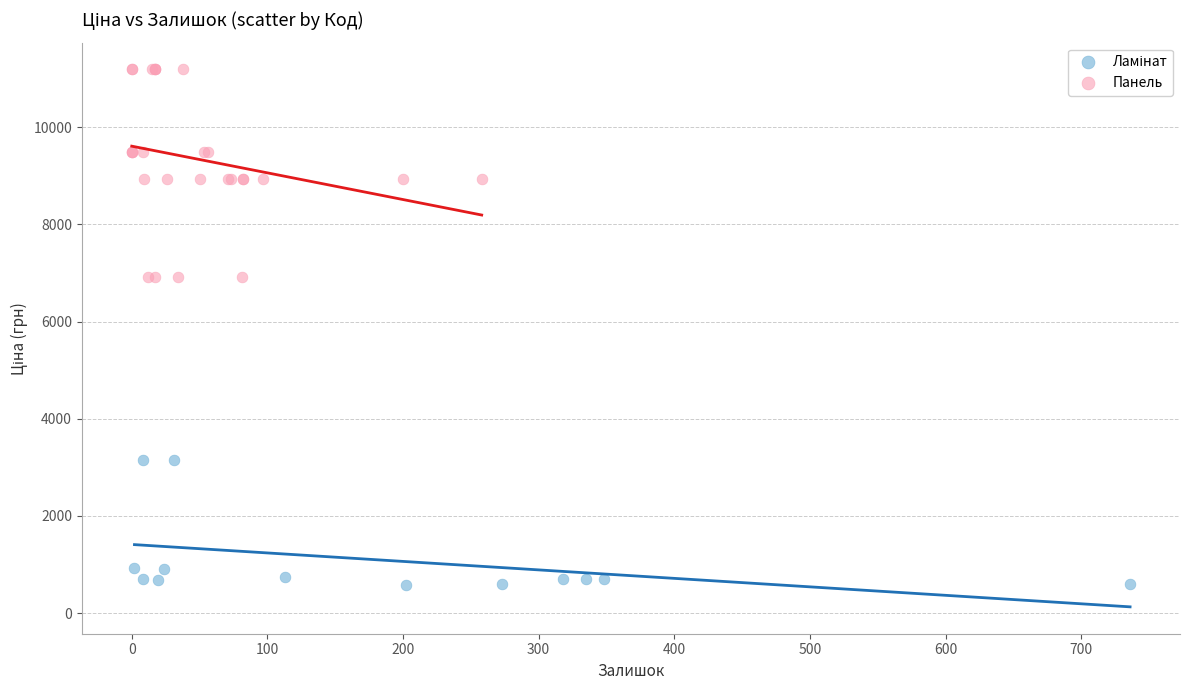

Which series contains the highest Y value?

Панель